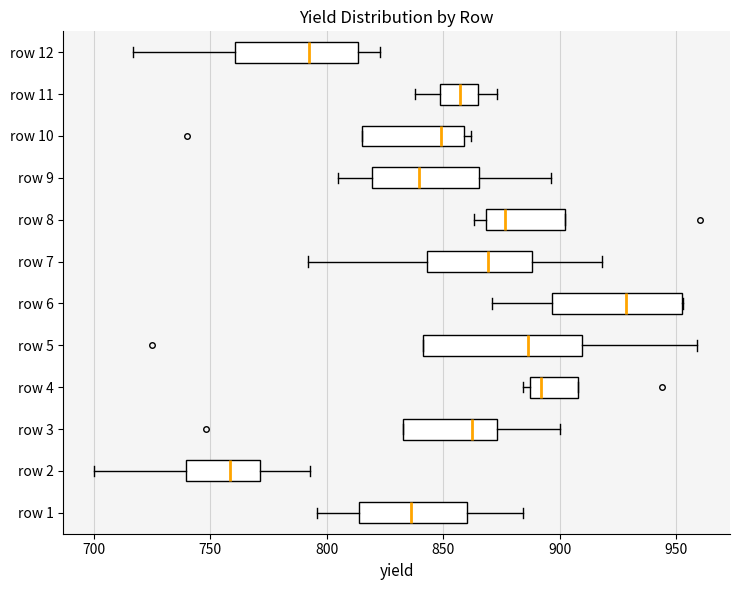

Reading bottom to top, read every box against the x-axis: the position of its median line, the range the box covers, and the ends of its whiskers. The values are not printed on the chart, so give them approximately, as read against the axis.

row 1: median 835, box 815 to 860, whiskers 795 to 885
row 2: median 760, box 740 to 770, whiskers 700 to 795
row 3: median 865, box 835 to 875, whiskers 835 to 900
row 4: median 890, box 885 to 910, whiskers 885 (just left of the box's left edge) to 910
row 5: median 885, box 840 to 910, whiskers 840 to 960
row 6: median 930, box 895 to 950, whiskers 870 to 955
row 7: median 870, box 845 to 890, whiskers 790 to 920
row 8: median 875, box 870 to 900, whiskers 865 to 900
row 9: median 840, box 820 to 865, whiskers 805 to 895
row 10: median 850, box 815 to 860, whiskers 815 to 860 (just right of the box's right edge)
row 11: median 855, box 850 to 865, whiskers 840 to 875
row 12: median 795, box 760 to 815, whiskers 715 to 825